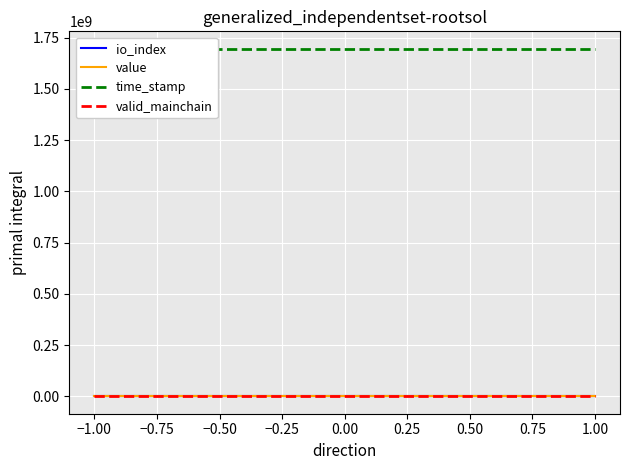

True or false: io_index and value cross at least once.

False